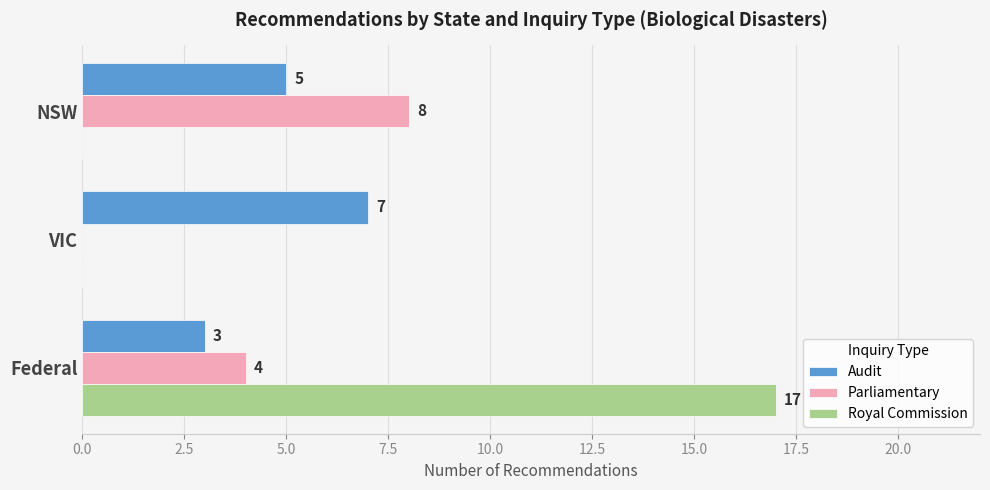

Which series changed the most between VIC and NSW?

Parliamentary